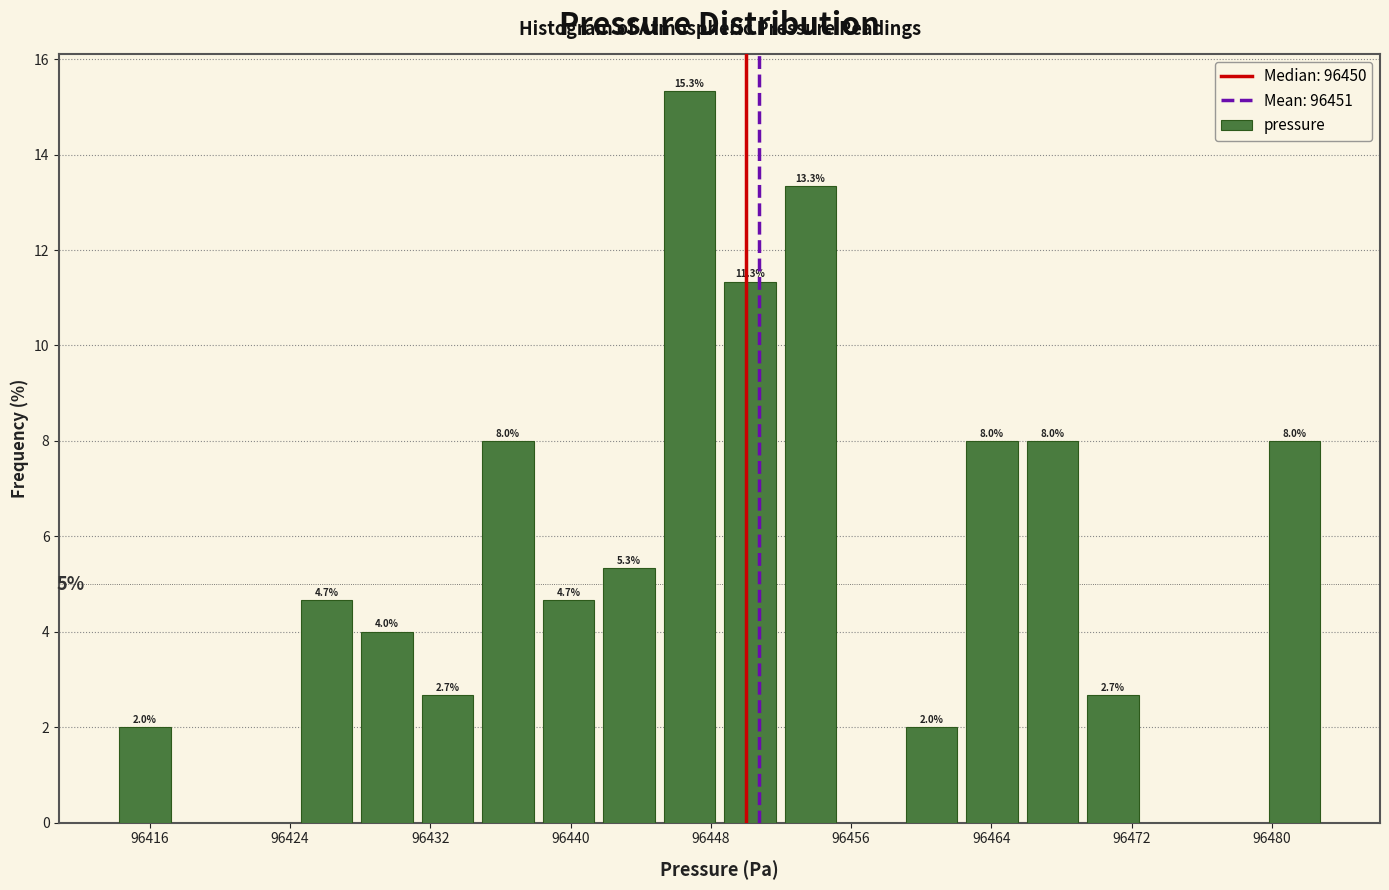

Around what value on the x-axis is the tallest bar? Give the approximate position of its centre, as read against the axis.

96447